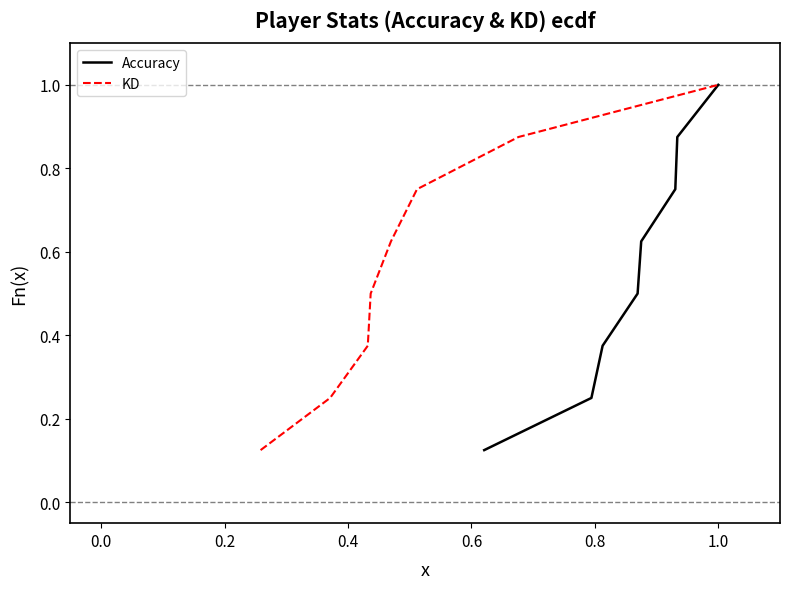

What is the maximum value for Accuracy?

1.0